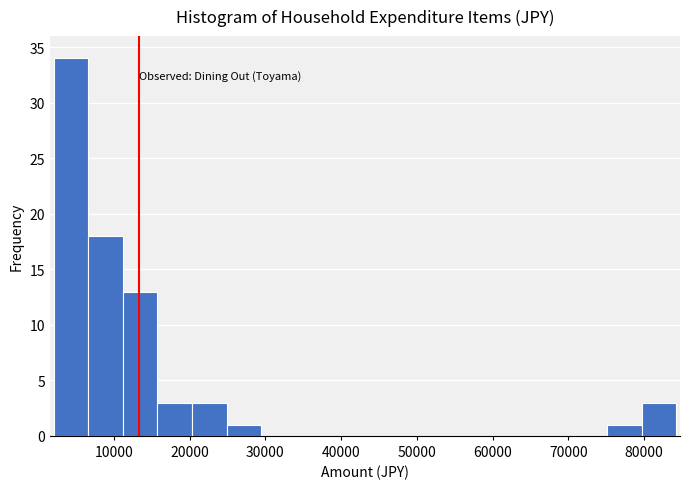

How tall is the bar that spans 7000 to 11000 on the x-axis? Neither the bar edges nor the heights are printed on the chart, so give them approximately, as read against the axes.

18